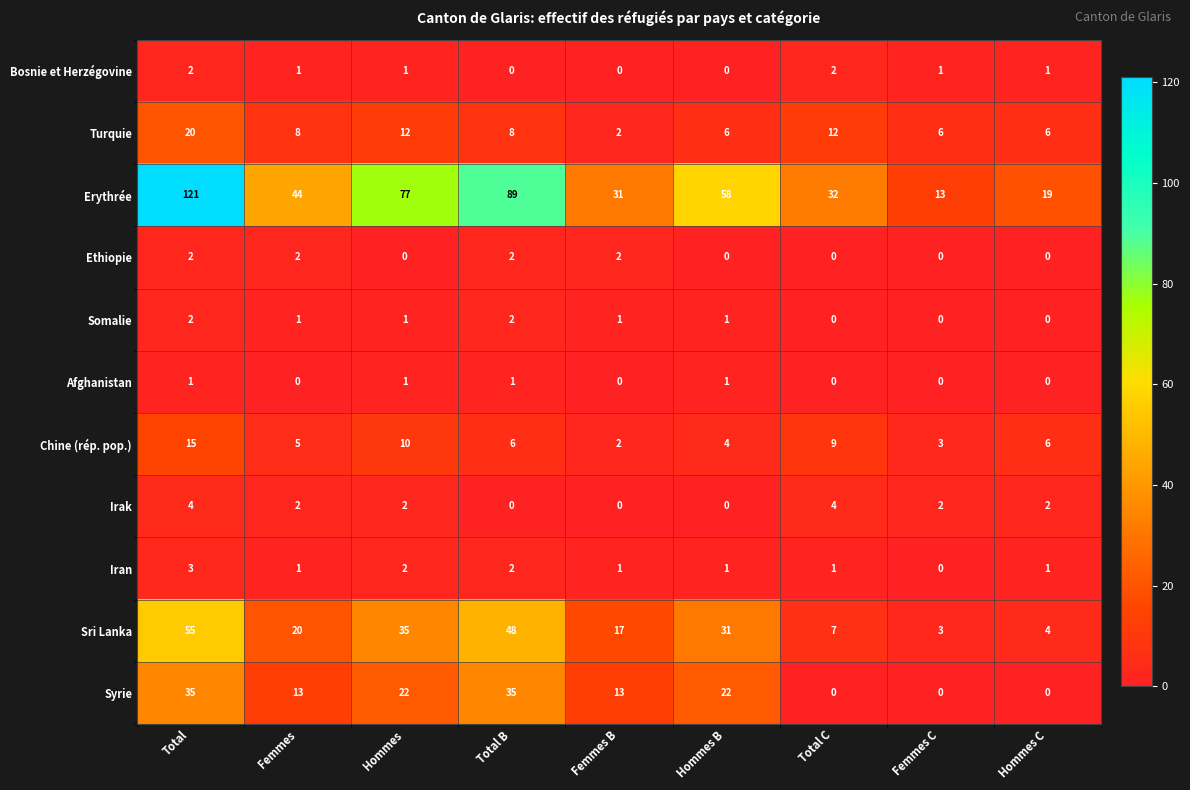

Which series changed the most between Total B and Hommes C?

Erythrée